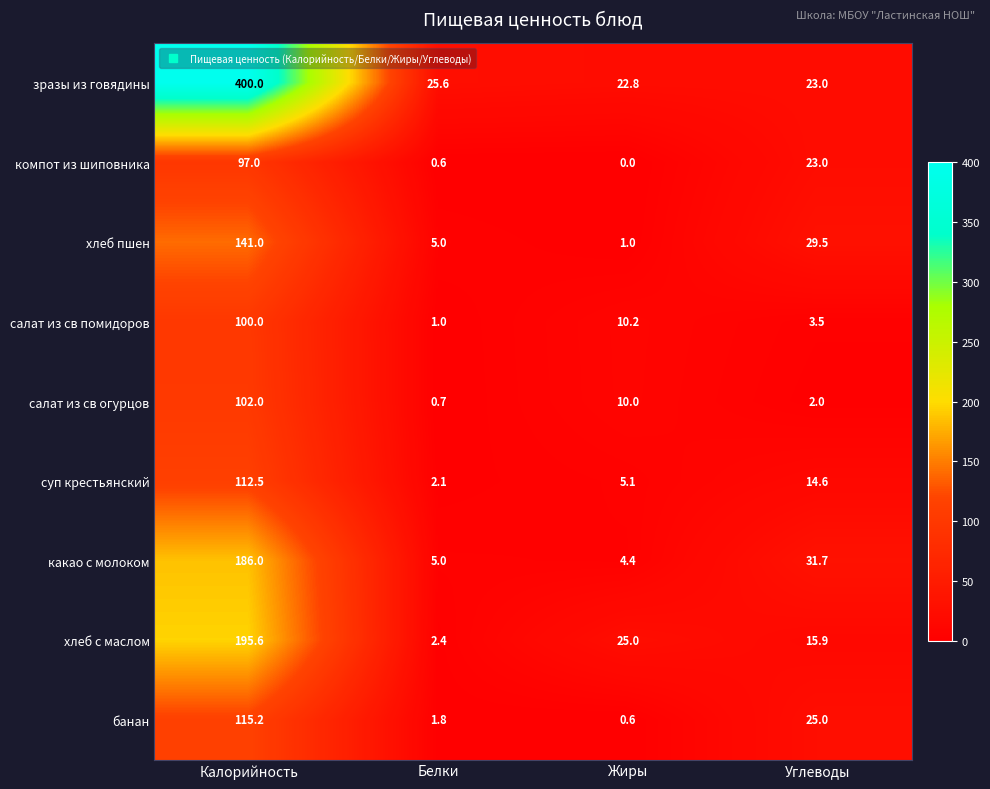

What is the total value across all series at Жиры?

79.1